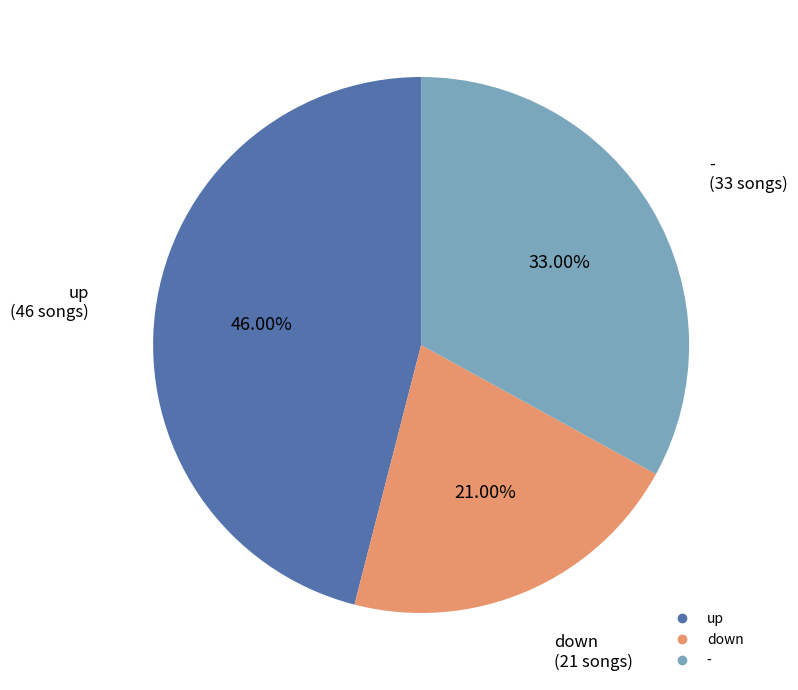

Count the number of slices in the pie.

3